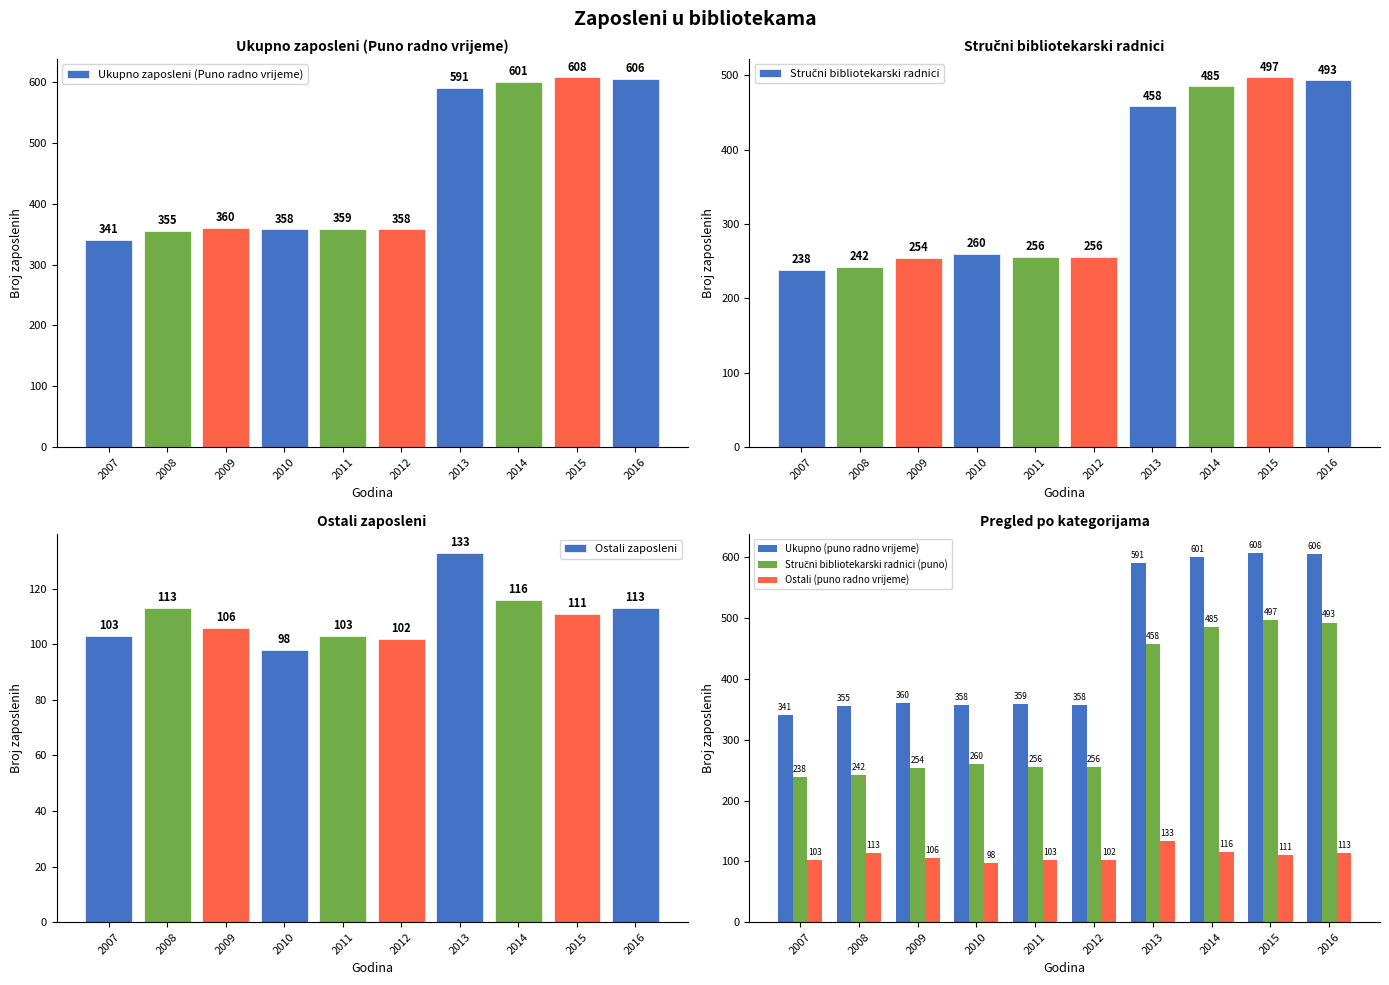

True or false: Ukupno zaposleni (Puno radno vrijeme) has a value of 253 at 2016.

False